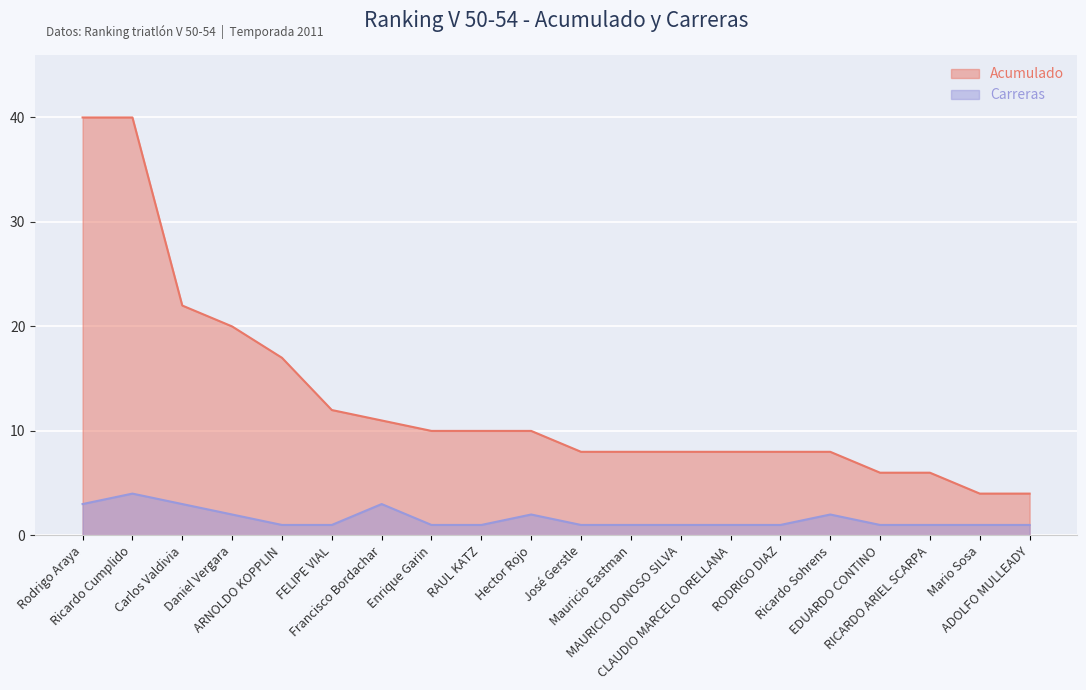

What are all the series names shown in the legend?

Acumulado, Carreras